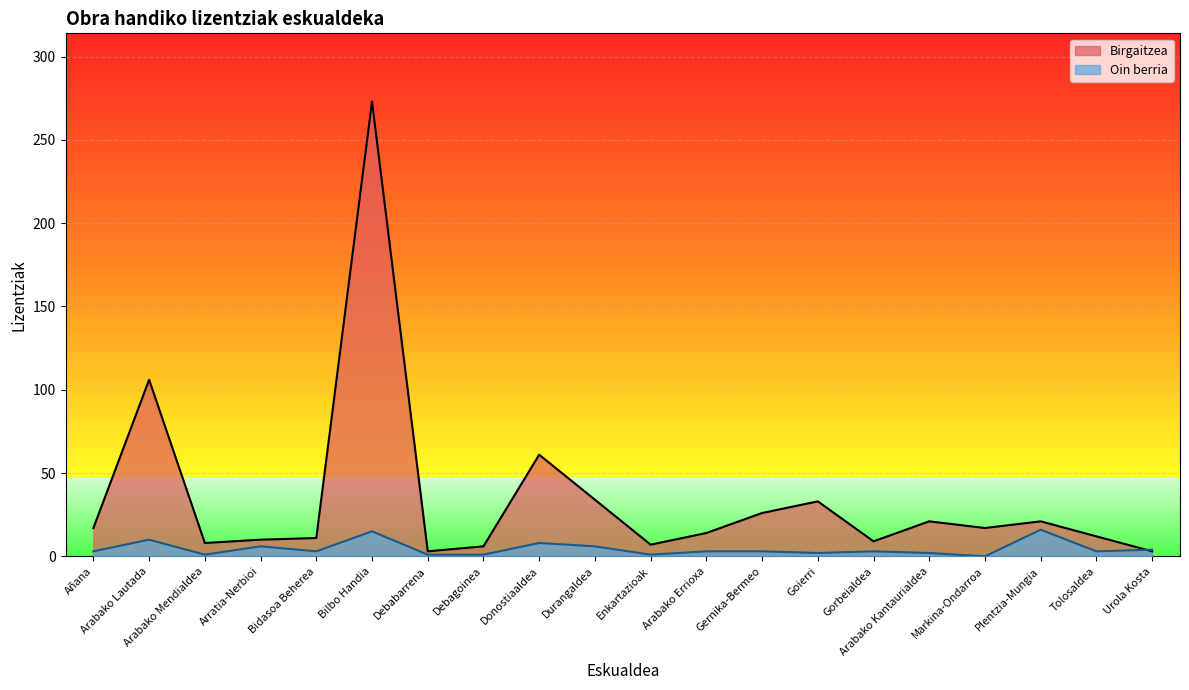

The Birgaitzea series shows 16 at Arratia-Nerbioi. True or false?

False